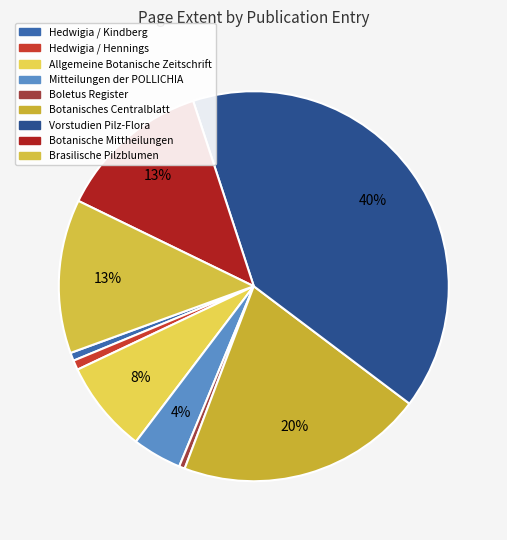

What is the smallest slice in the pie chart?

Boletus Register